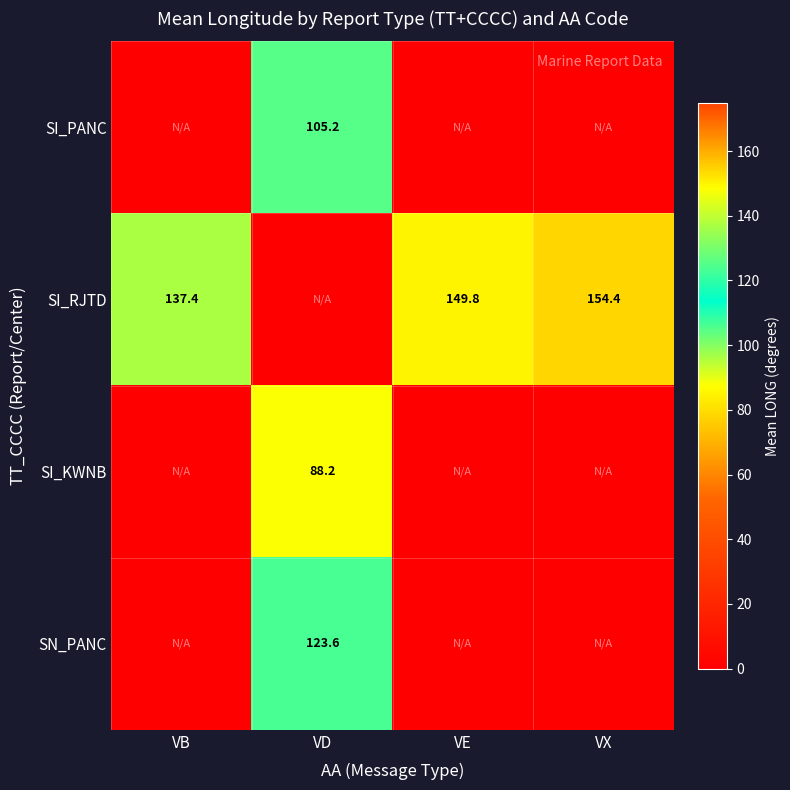

True or false: SI_PANC has a value of 105.2 at VD.

True